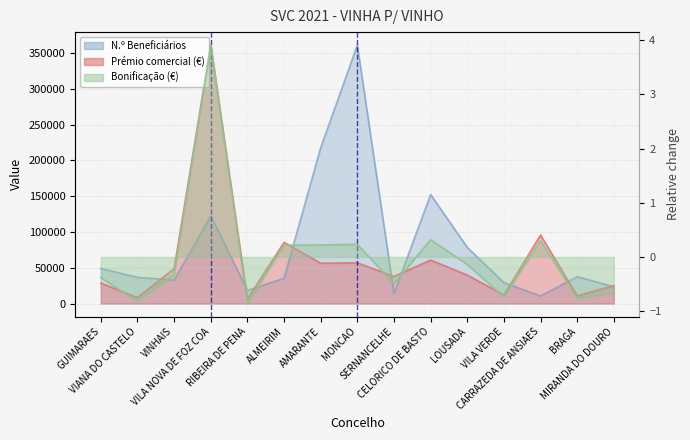

What is the sum of all Prémio comercial (€) values?

935200.6